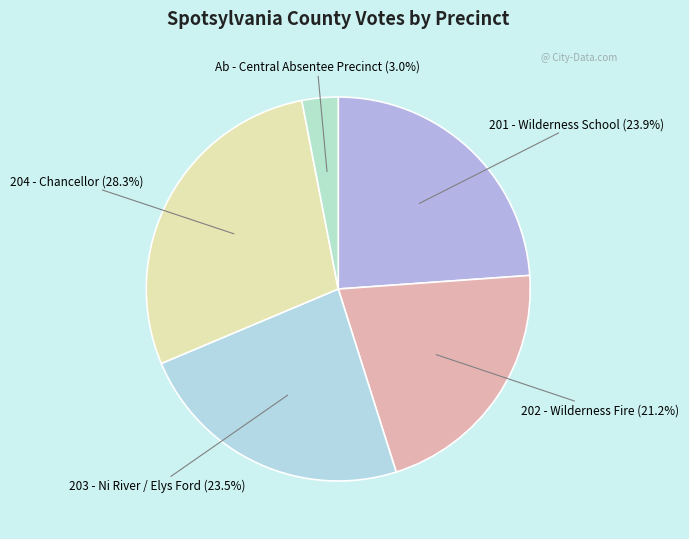

What is the smallest slice in the pie chart?

Ab - Central Absentee Precinct